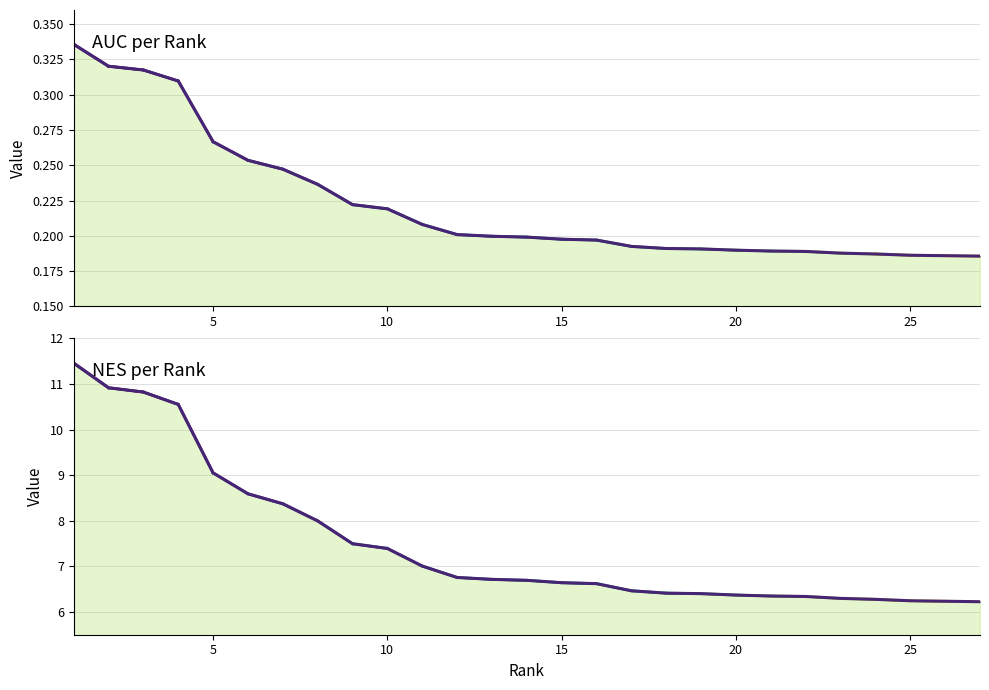

Between 11 and 19, which series saw the biggest shift?

NES